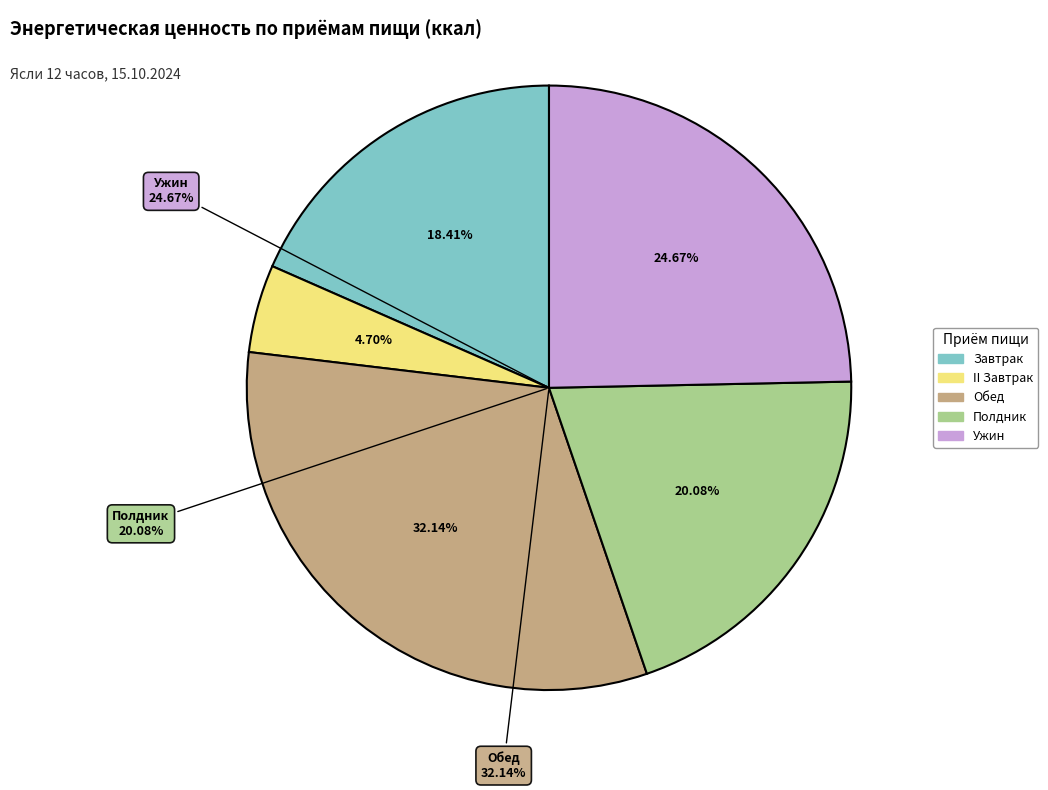

How many segments does this pie chart have?

5